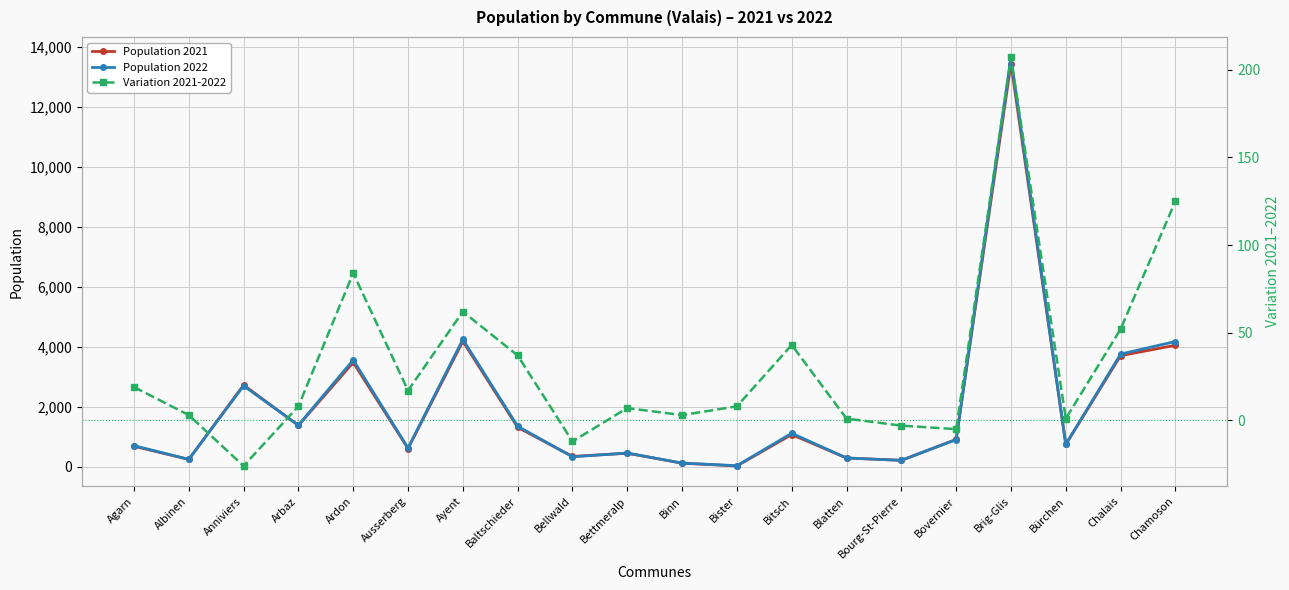

What is the label of the 10th point from the right?

Binn